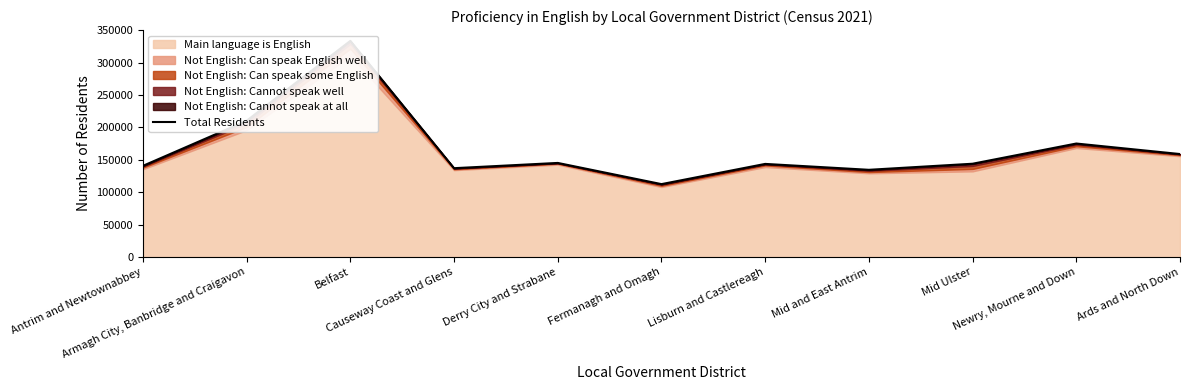

Does the chart display data point markers on the line(s)?

No